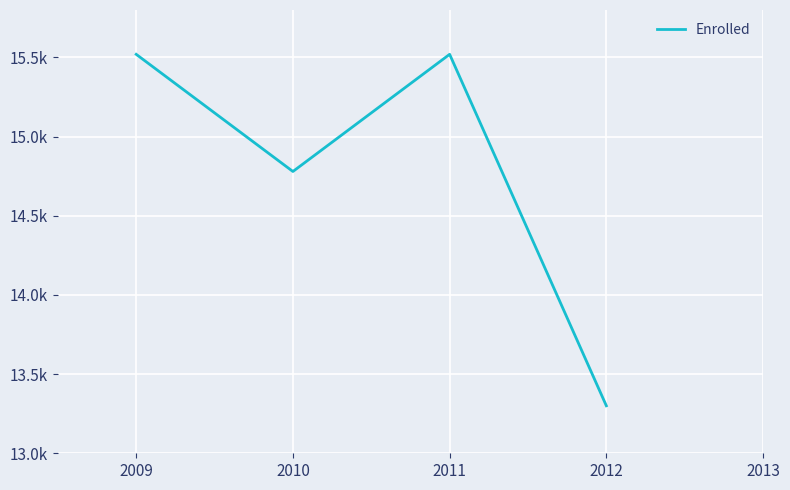

What is the minimum value shown in the chart?

13300